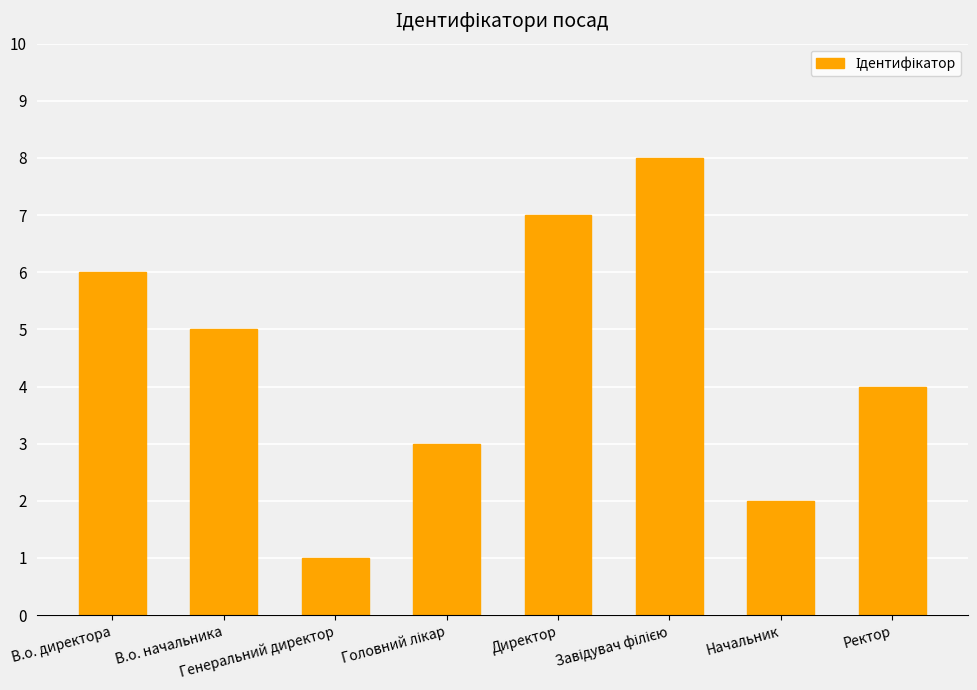

What is the difference between the maximum and minimum values?

7